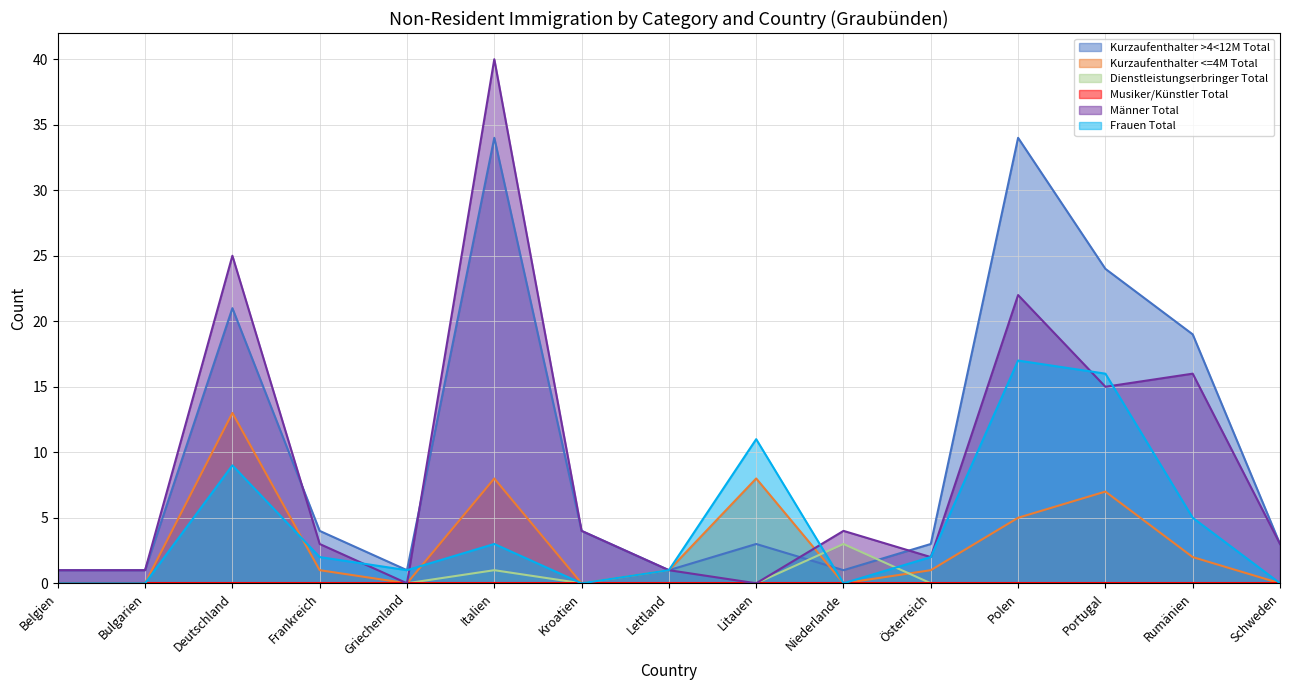

Rank the categories by Frauen Total value from highest to lowest.

Polen, Portugal, Litauen, Deutschland, Rumänien, Italien, Frankreich, Österreich, Griechenland, Lettland, Belgien, Bulgarien, Kroatien, Niederlande, Schweden